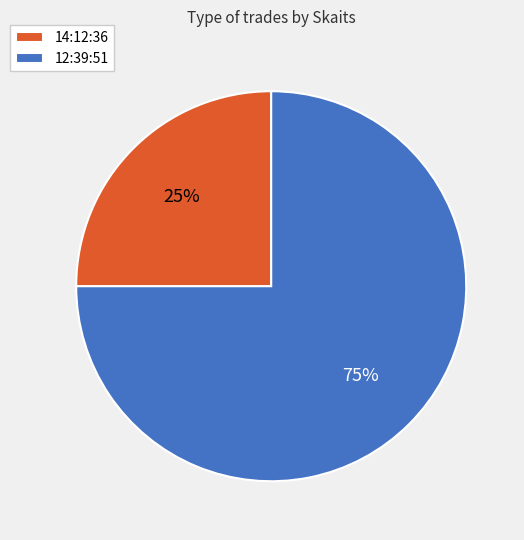

To the nearest percent, what percentage of the pie is 14:12:36?

25%